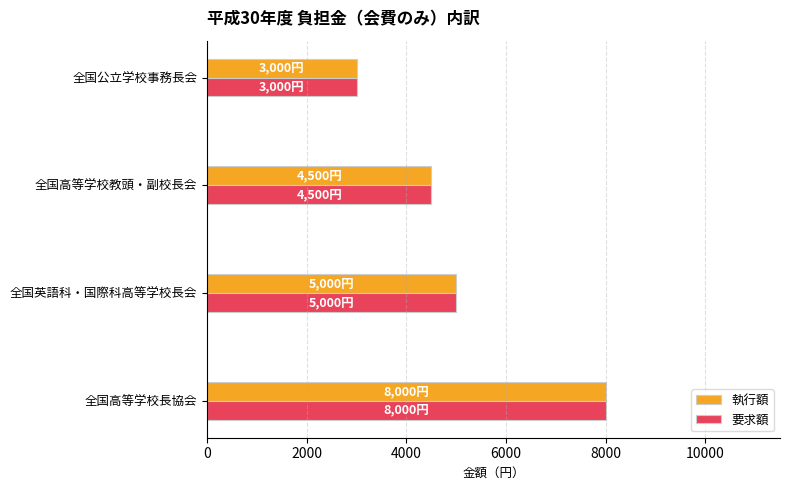

How many series are shown in this chart?

2